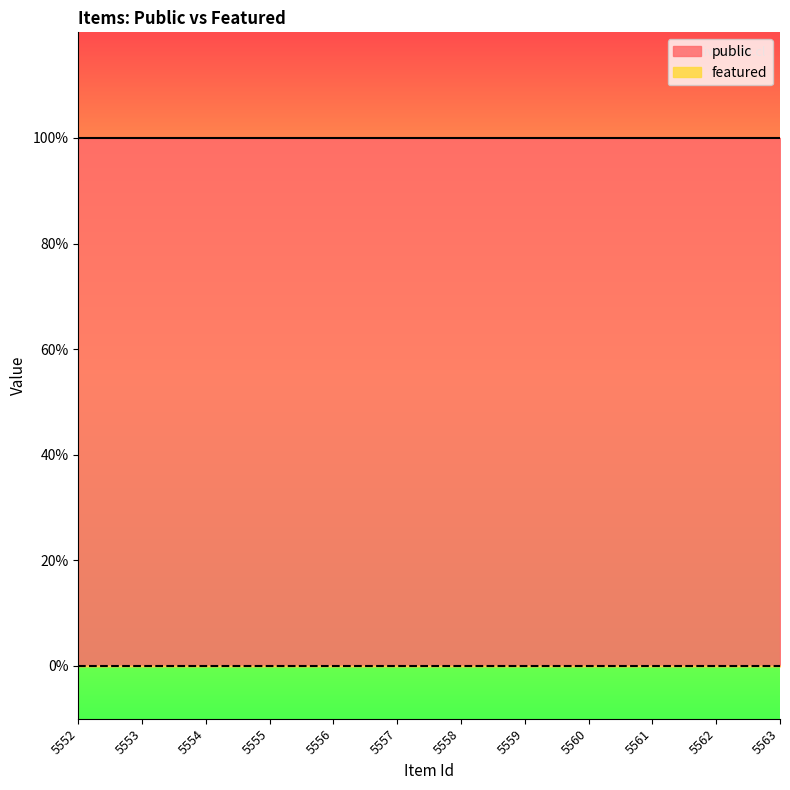

Count the number of categories in the chart.

12